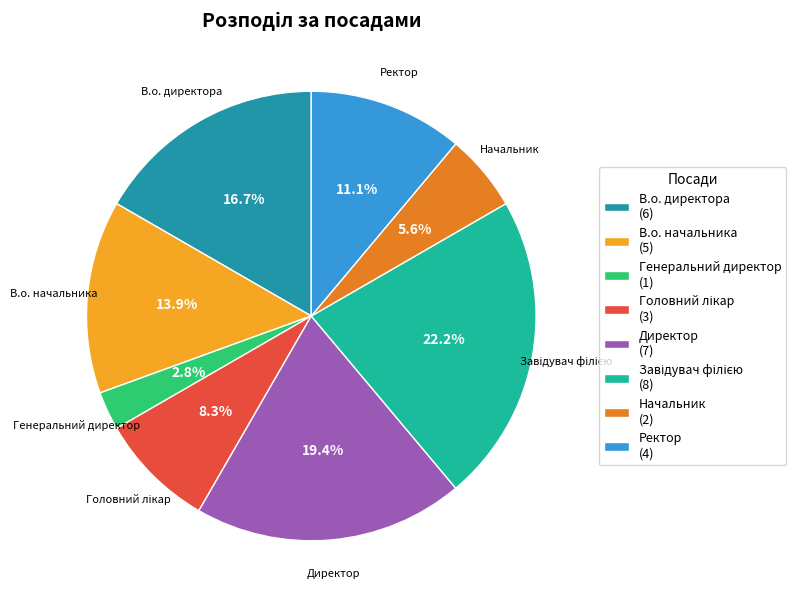

To the nearest percent, what percentage of the pie is Генеральний директор?

3%